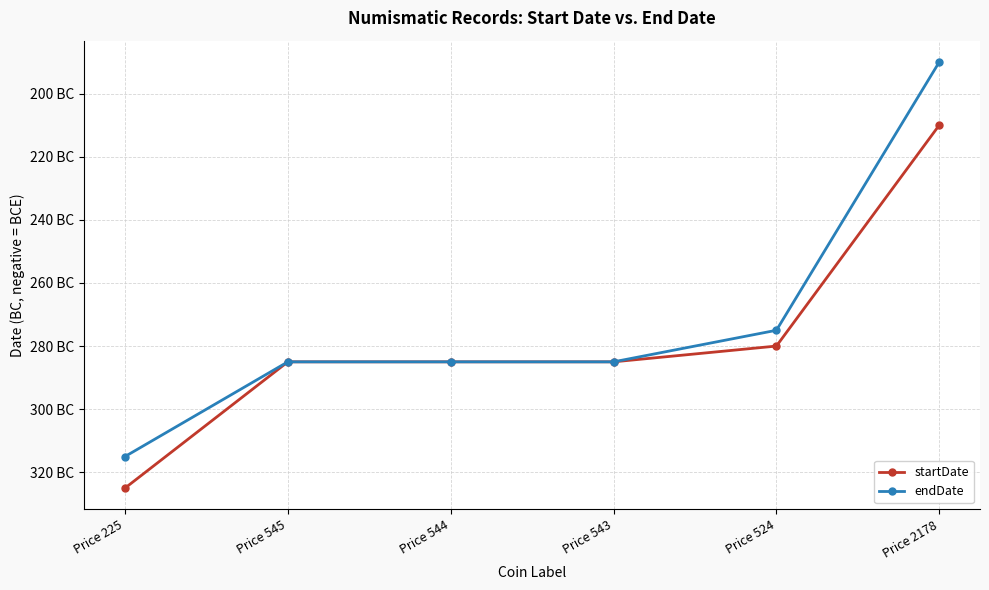

Does the chart have visible grid lines?

Yes